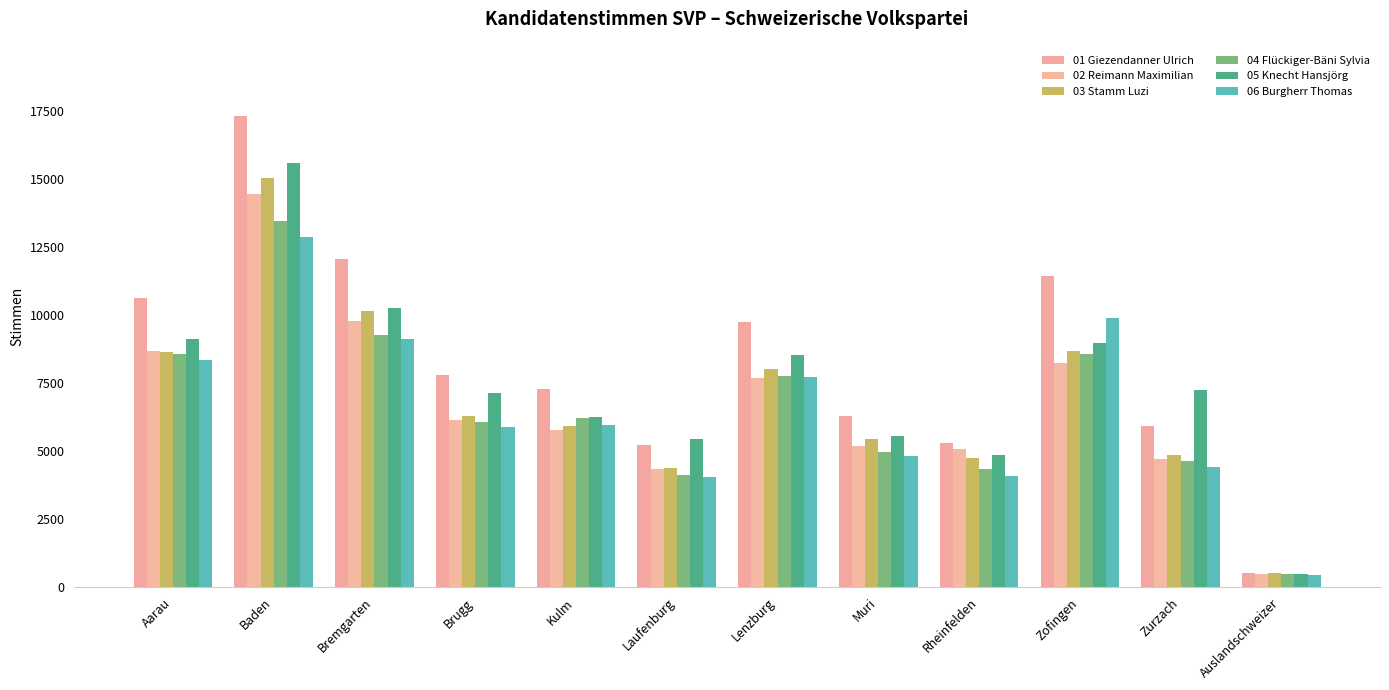

What is the average value of the 06 Burgherr Thomas series?

6463